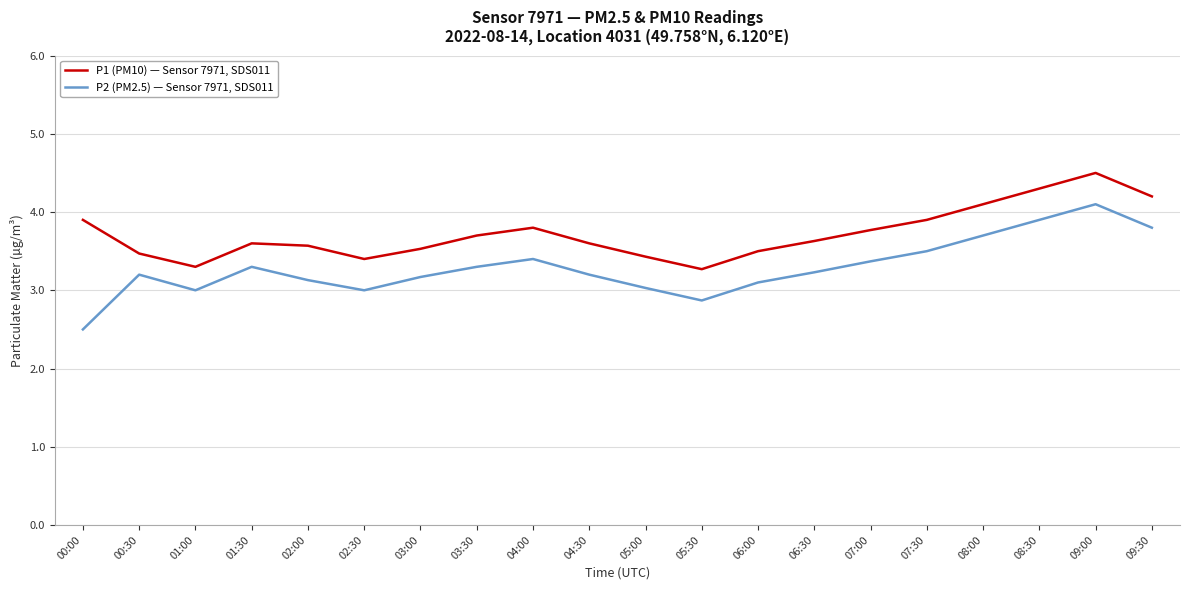

What position from the left is 05:30?

12